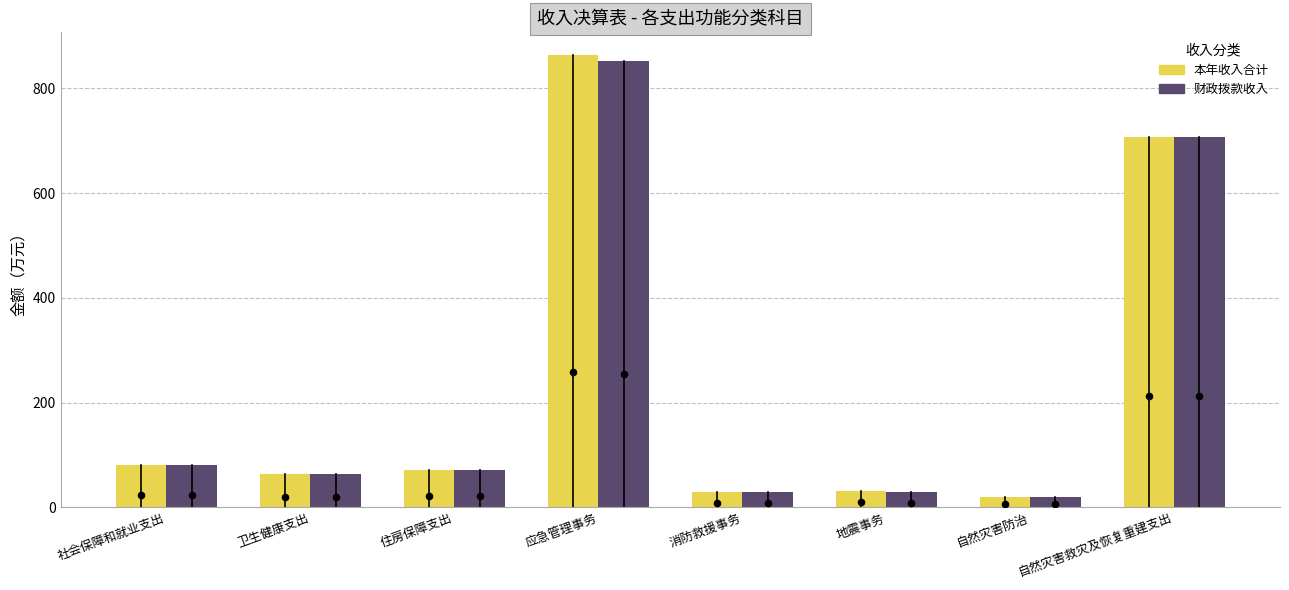

Is the value of 财政拨款收入 at 地震事务 greater than the value of 本年收入合计 at 地震事务?

No